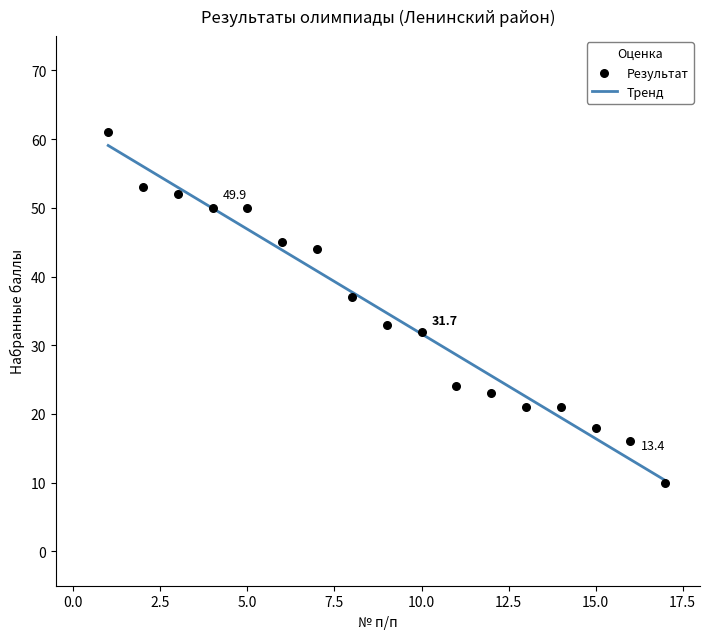

What is the range of Y values (max minus min)?

51